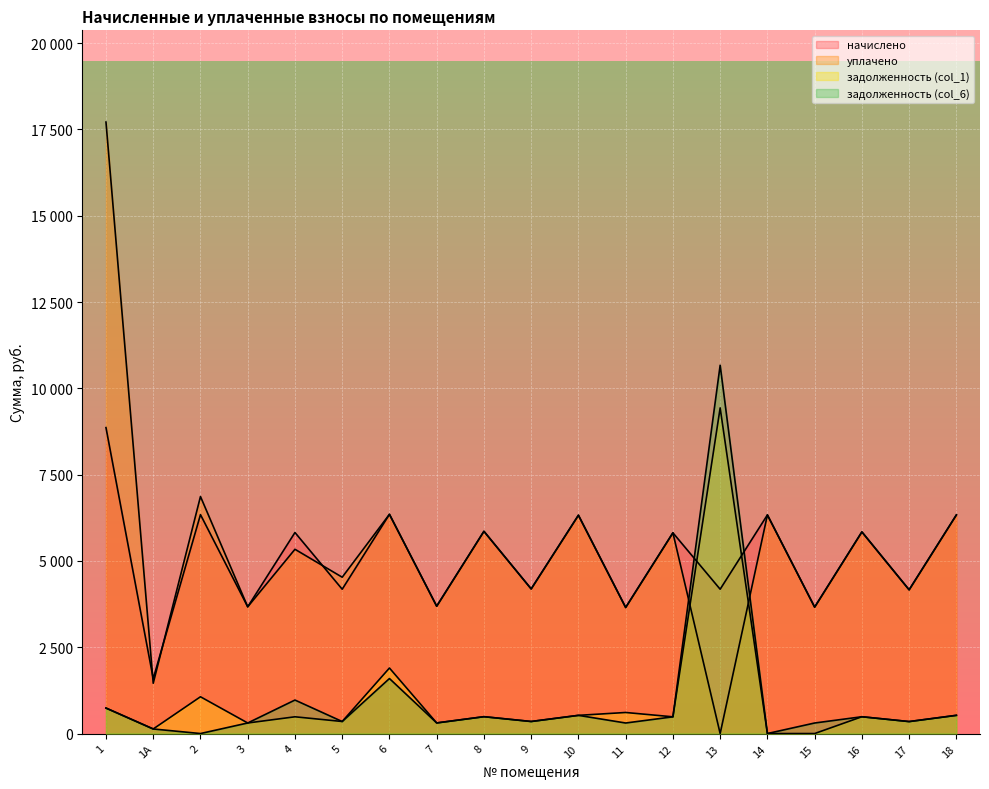

How many categories are shown in the chart?

19